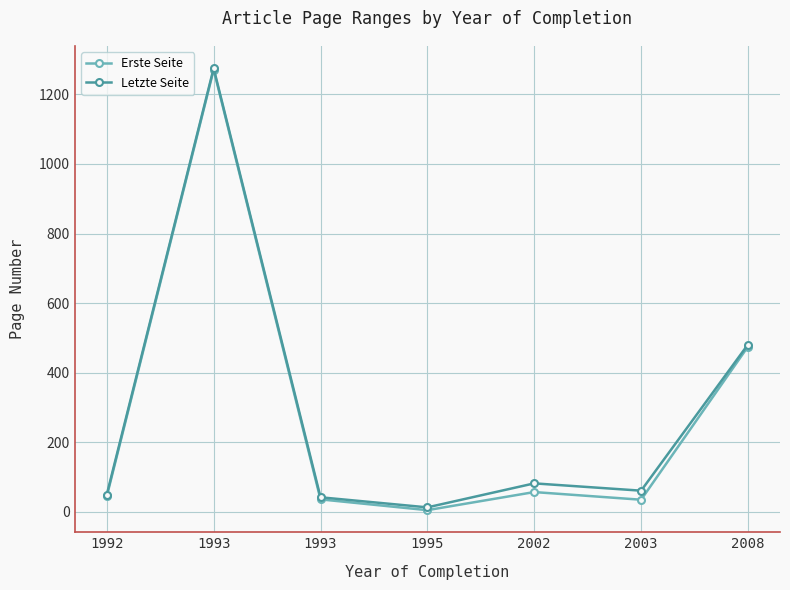

True or false: Erste Seite and Letzte Seite cross at least once.

False